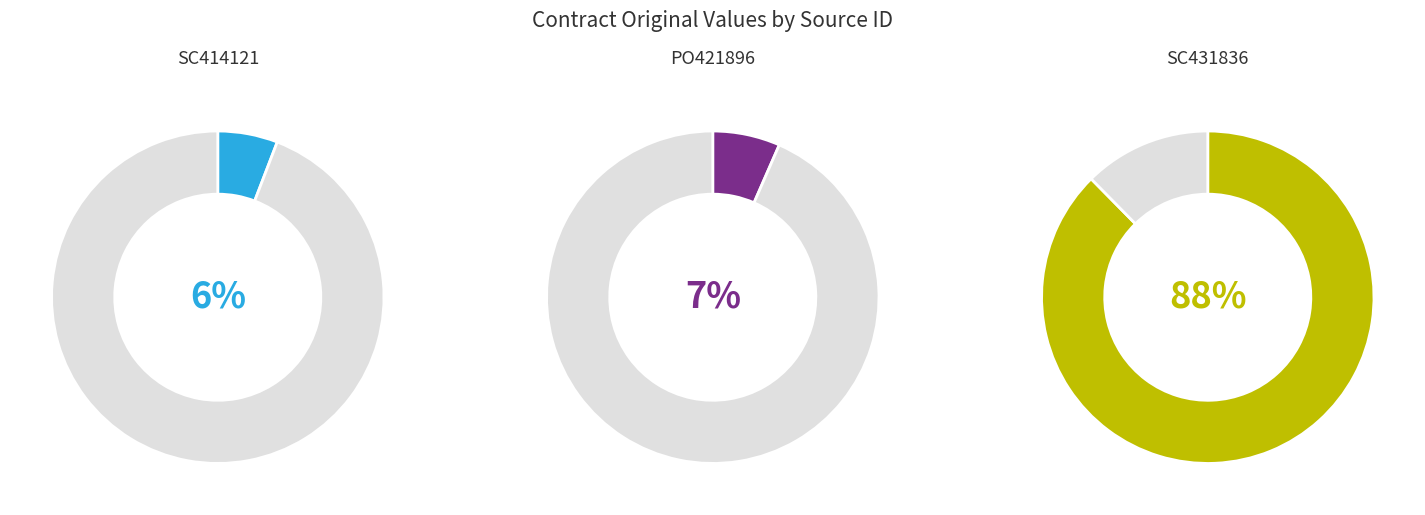

What is the majority slice?

SC431836